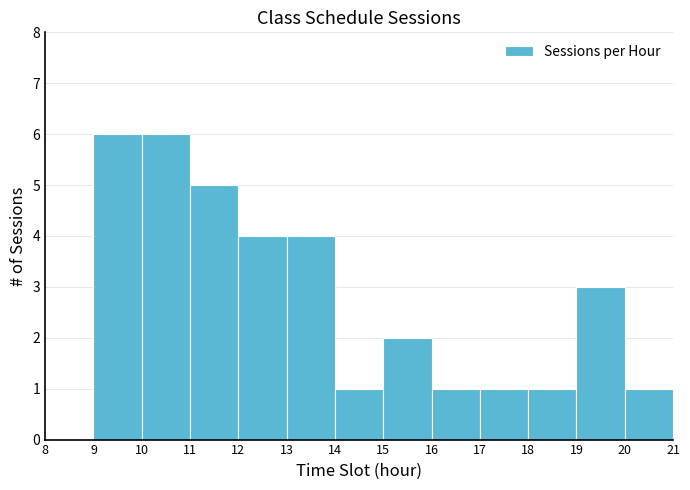

Reading left to right, list every bar in this chart as the range it spans on the x-axis followed by its height. The values are not printed on the chart, so give them approximately, as read against the axis.

8 to 9: 0
9 to 10: 6
10 to 11: 6
11 to 12: 5
12 to 13: 4
13 to 14: 4
14 to 15: 1
15 to 16: 2
16 to 17: 1
17 to 18: 1
18 to 19: 1
19 to 20: 3
20 to 21: 1